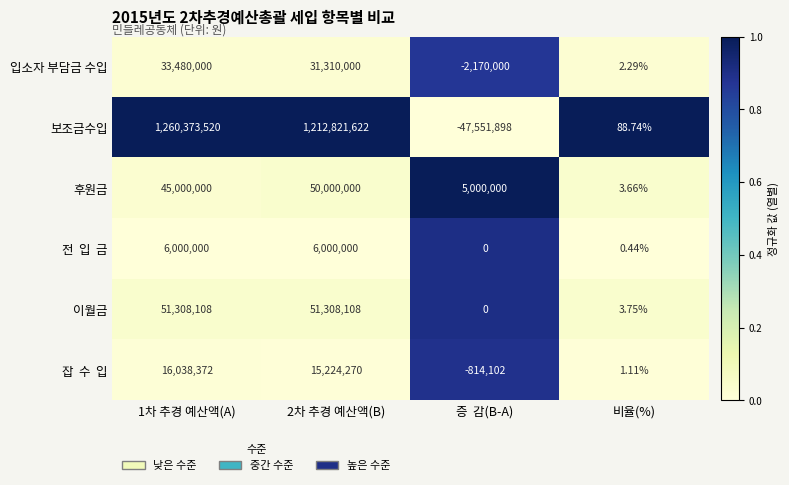

What is the maximum value shown in the chart?

1260373520.0